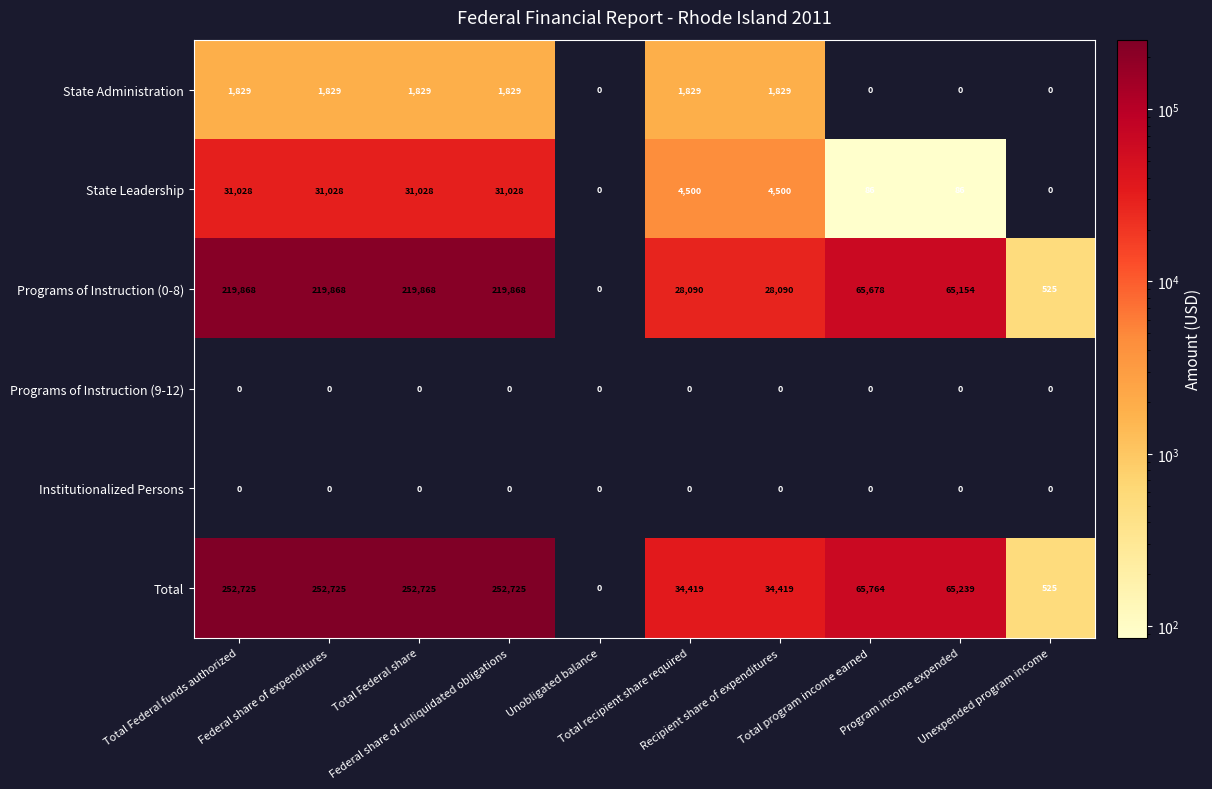

What is the average value of the State Administration series?

1097